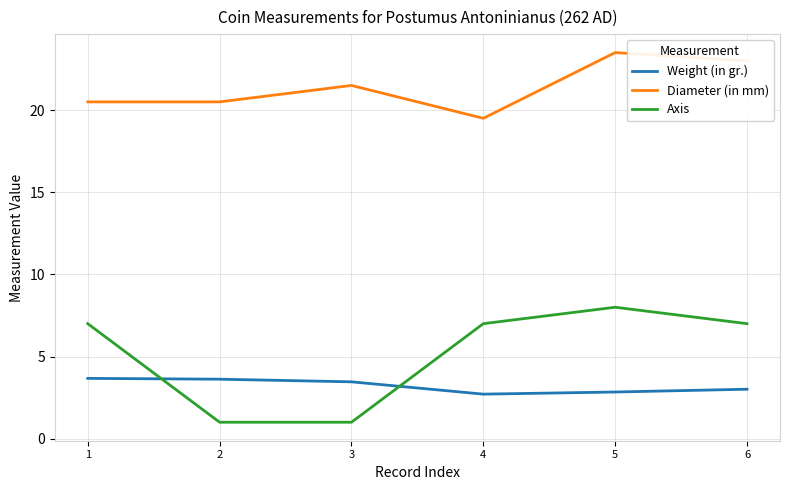

What is the maximum value shown in the chart?

23.5